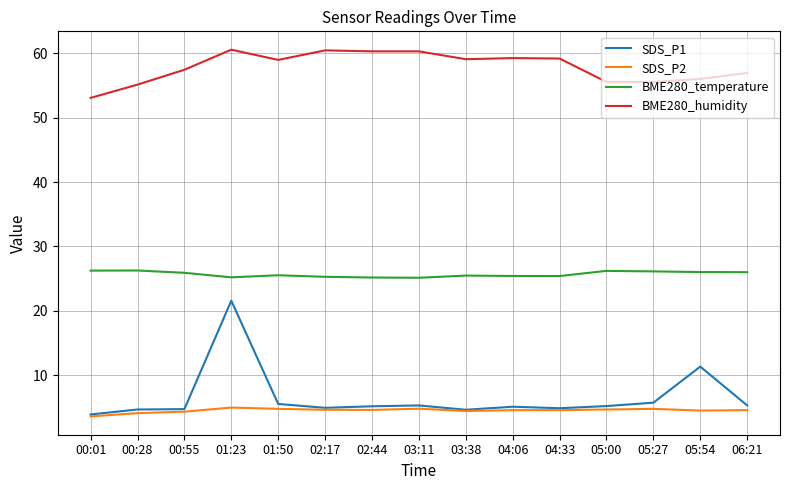

What is the spread (max minus min) of values at 05:27?

50.8